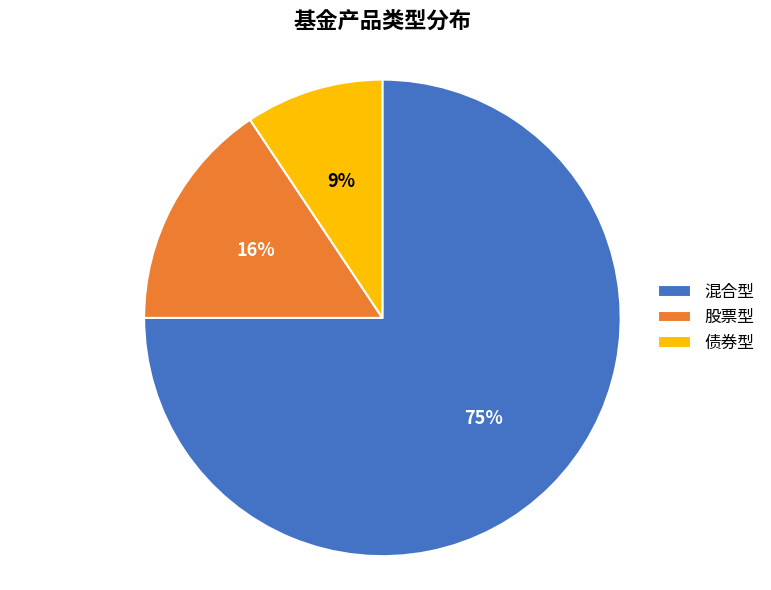

How many slices are in this pie chart?

3